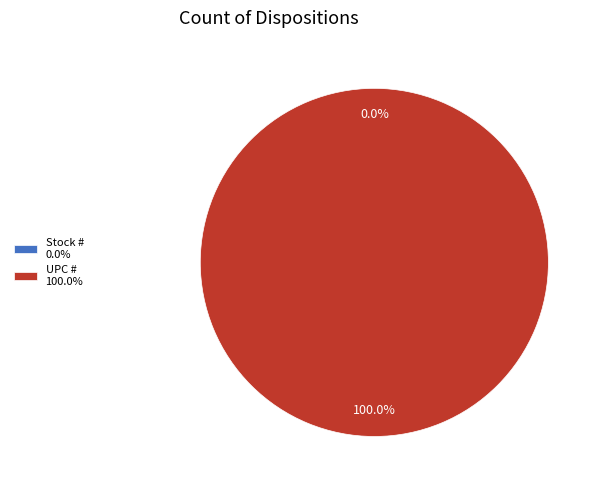

How many slices are in this pie chart?

2